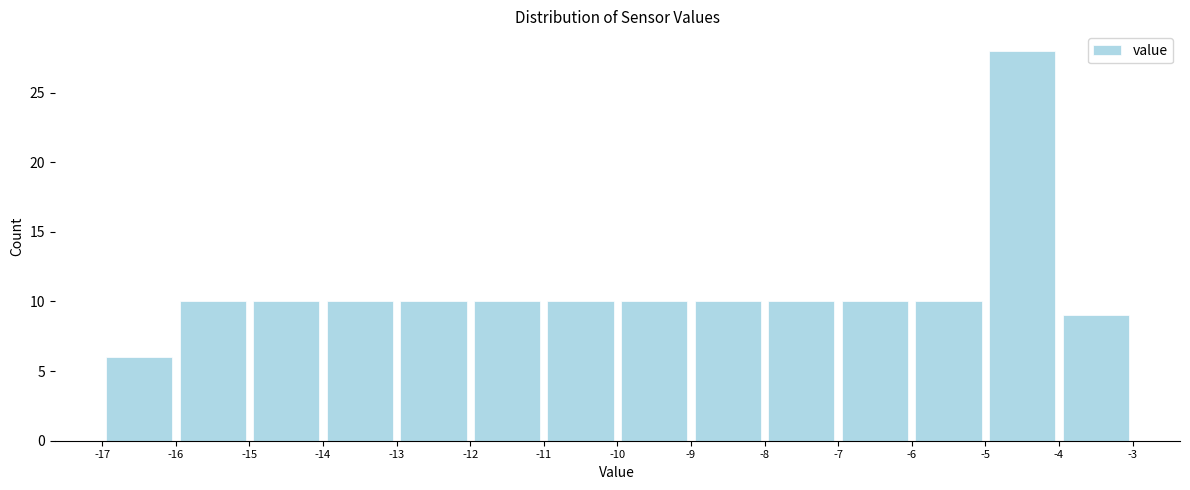

Which range on the x-axis has the tallest bar?

-5 to -4